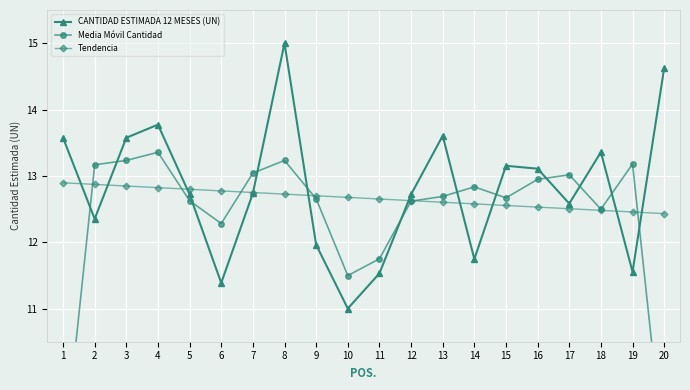

What is the total value across all series at 7?

38.5